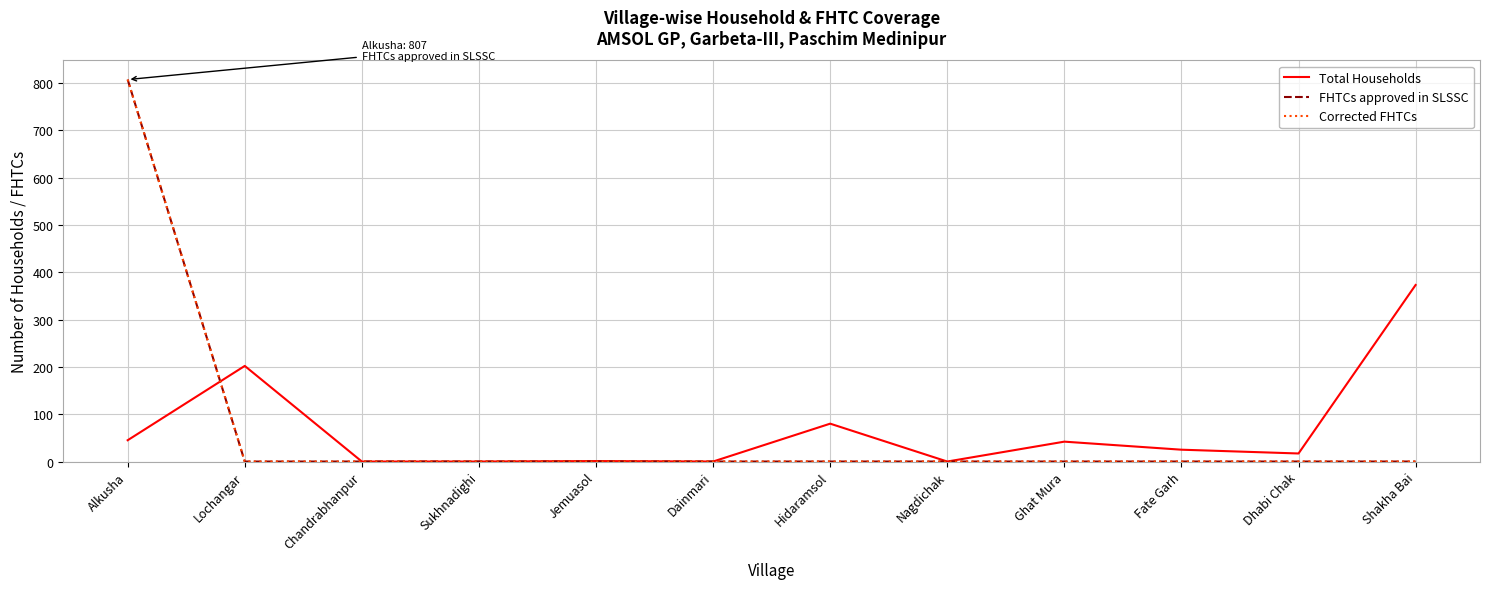

What is the label of the 3rd point from the right?

Fate Garh